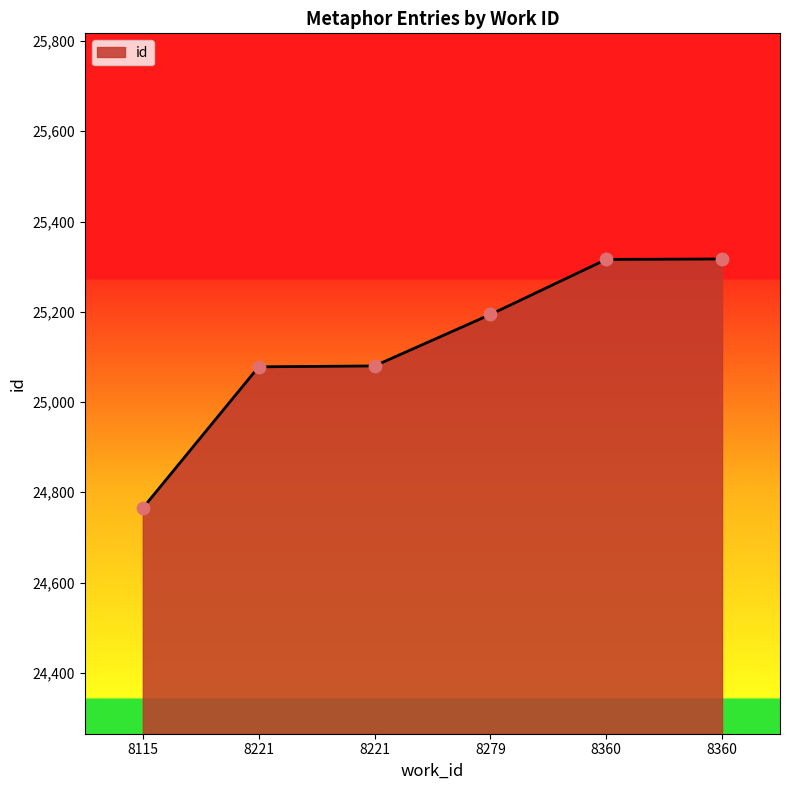

What is the ratio of the value at 8221 to the value at 8221?

1.0